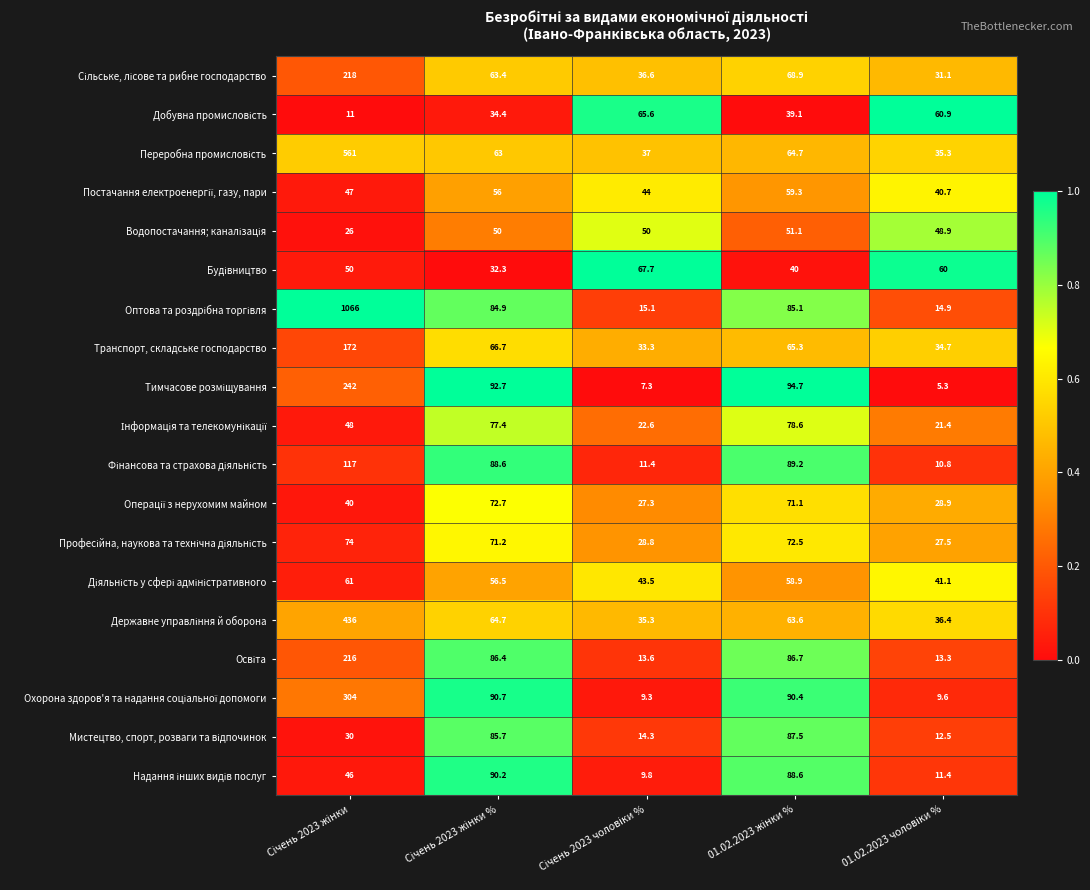

What is the smallest value displayed?

5.3